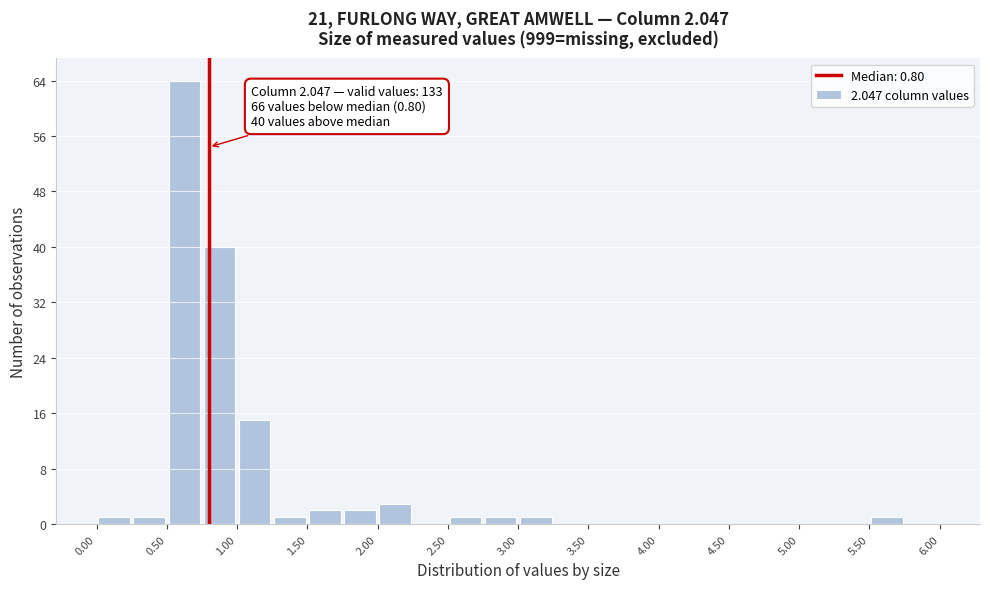

Over which range of the x-axis is the bar tallest?

0.50 to 0.75